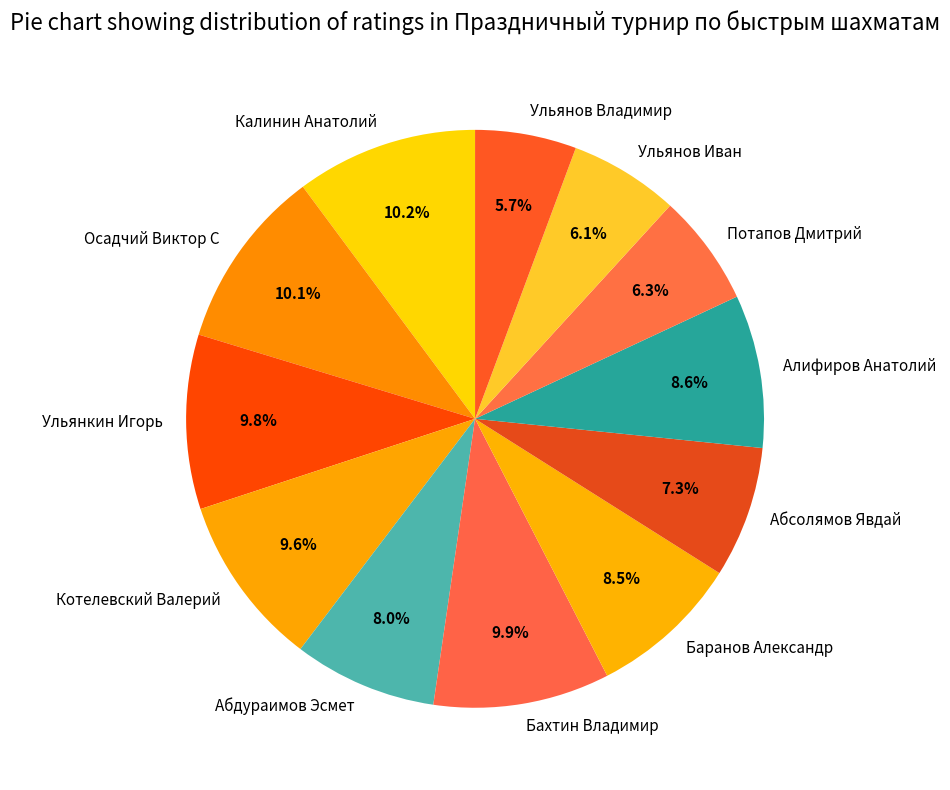

To the nearest percent, what is the difference between the largest and smallest slice percentages?

4%